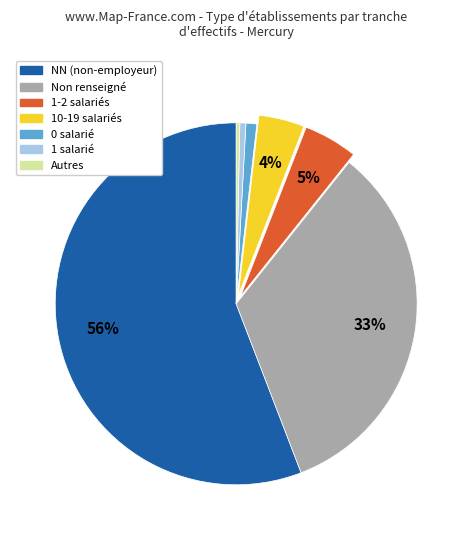

To the nearest percent, what is the average slice percentage?

14%